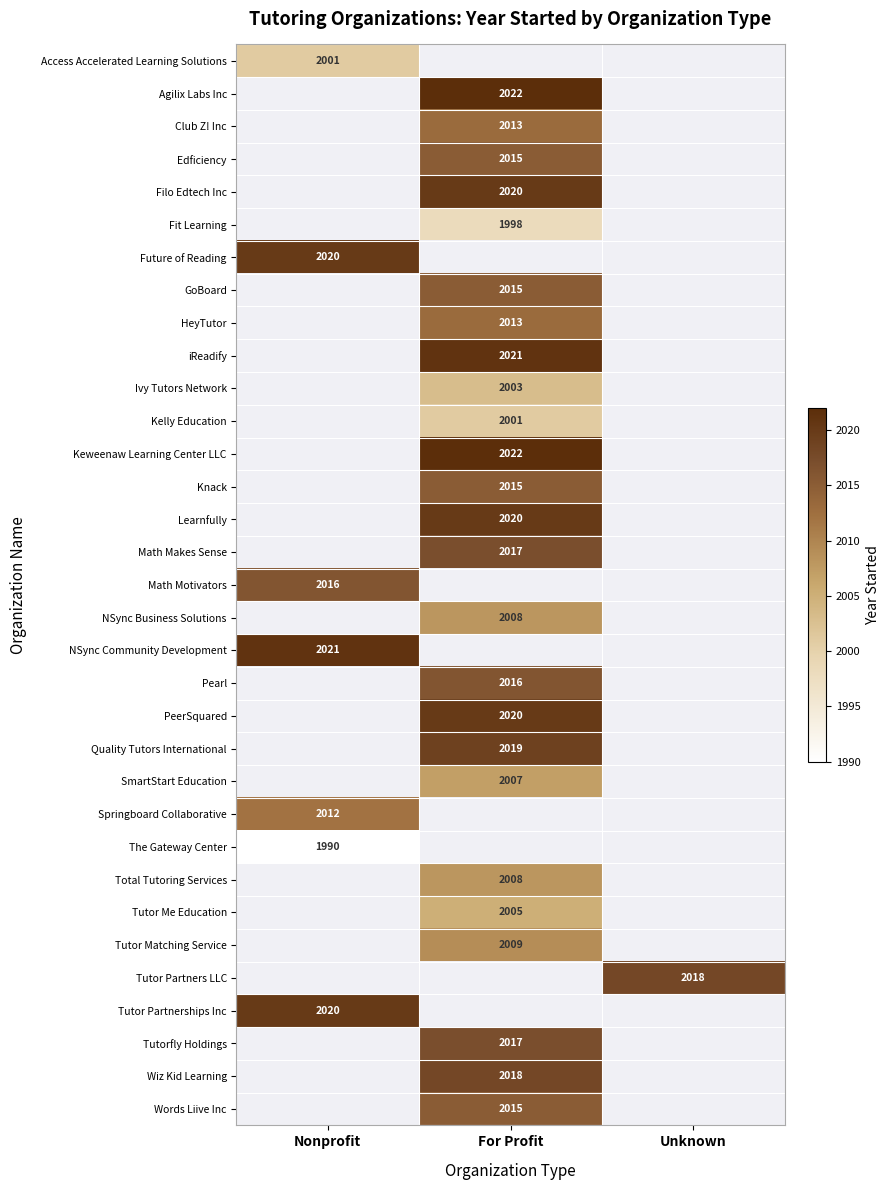

The value of Math Motivators at Nonprofit is 2016. True or false?

True